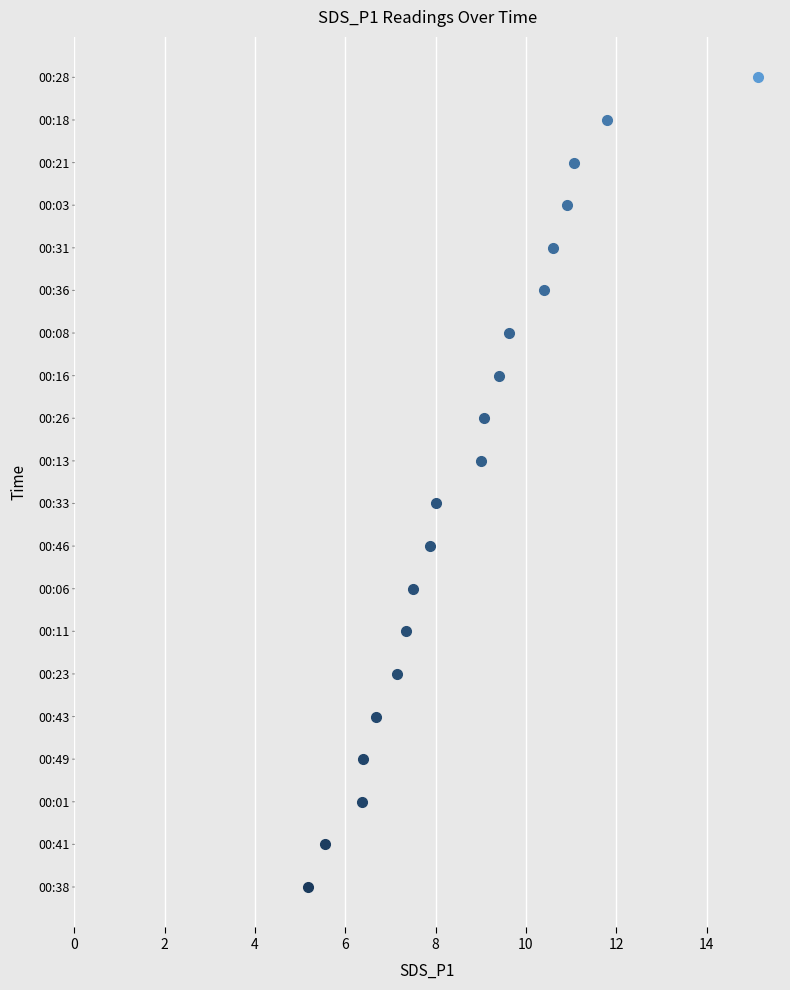

Is it true that the value at 00:46 is 7.9?

True